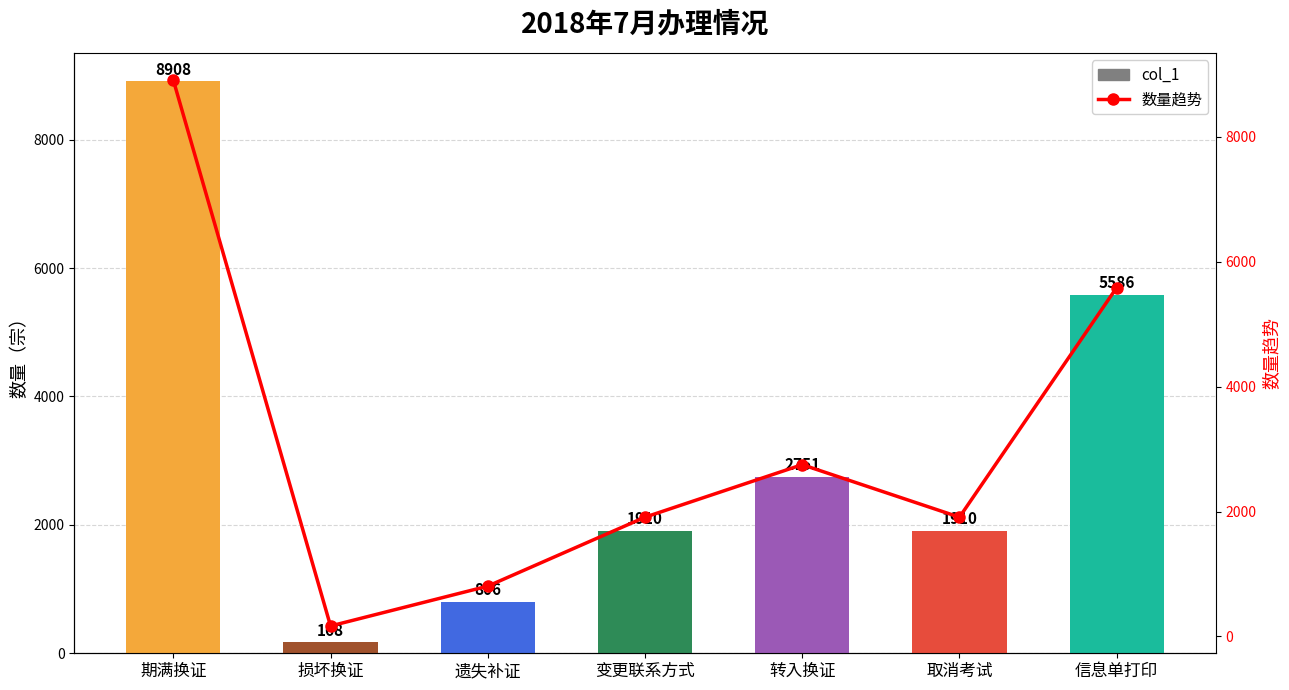

At which category is the sum across all series the highest?

期满换证